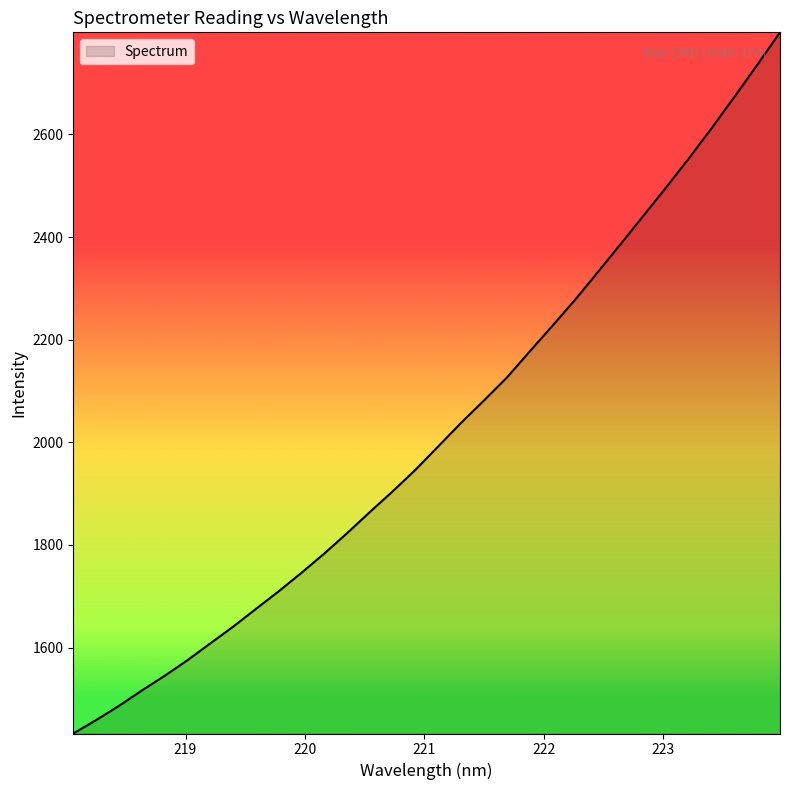

What is the difference between the maximum and minimum values?

1366.7